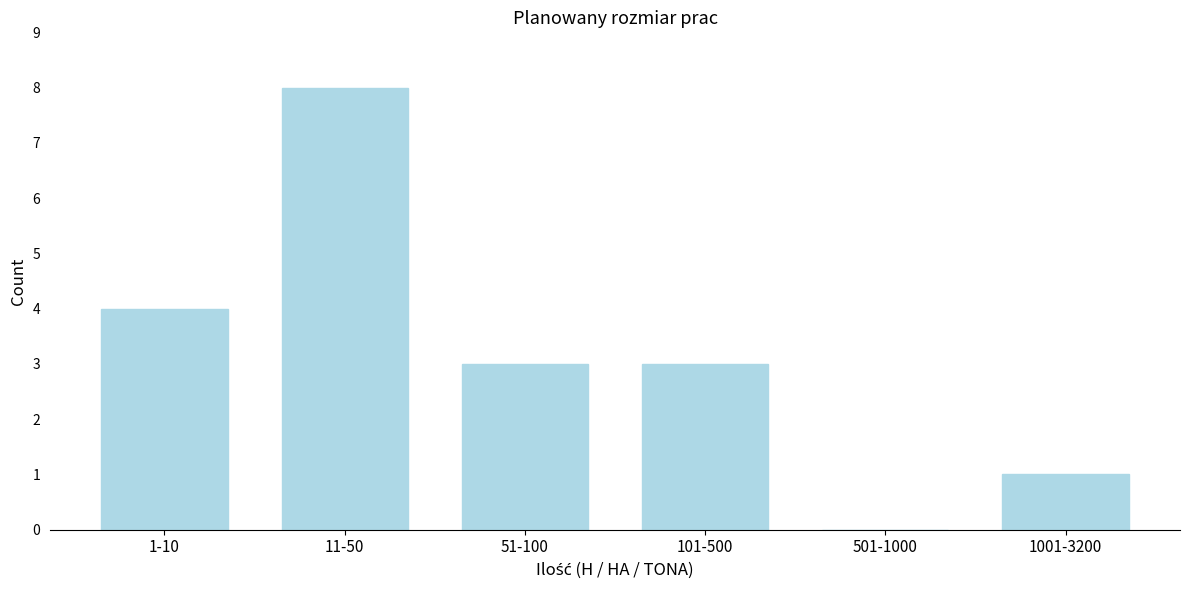

Reading left to right, list all the values displayed in this chart.

1-10=4	11-50=8	51-100=3	101-500=3	501-1000=0	1001-3200=1